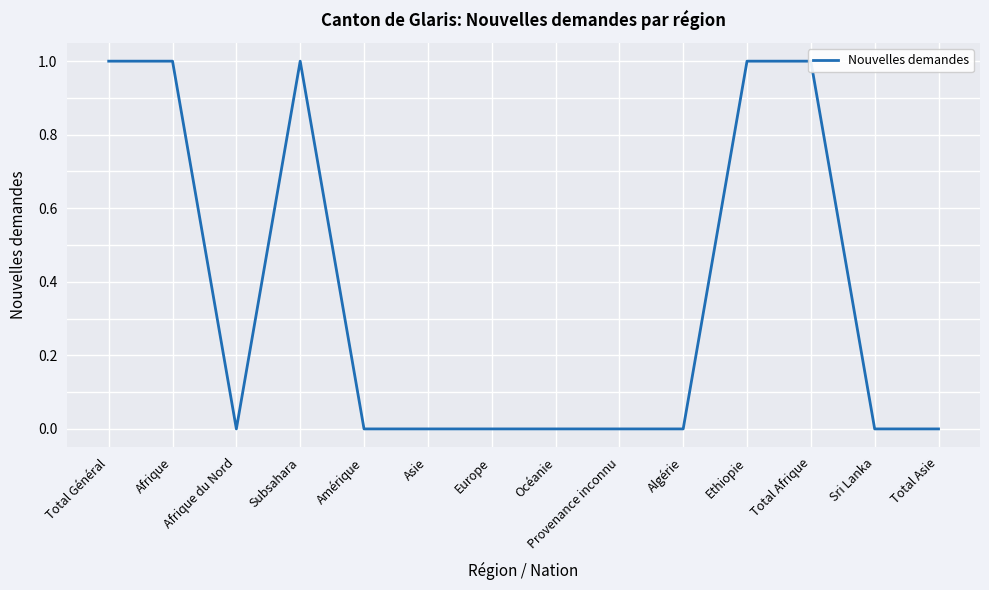

How many lines are shown in the chart?

1